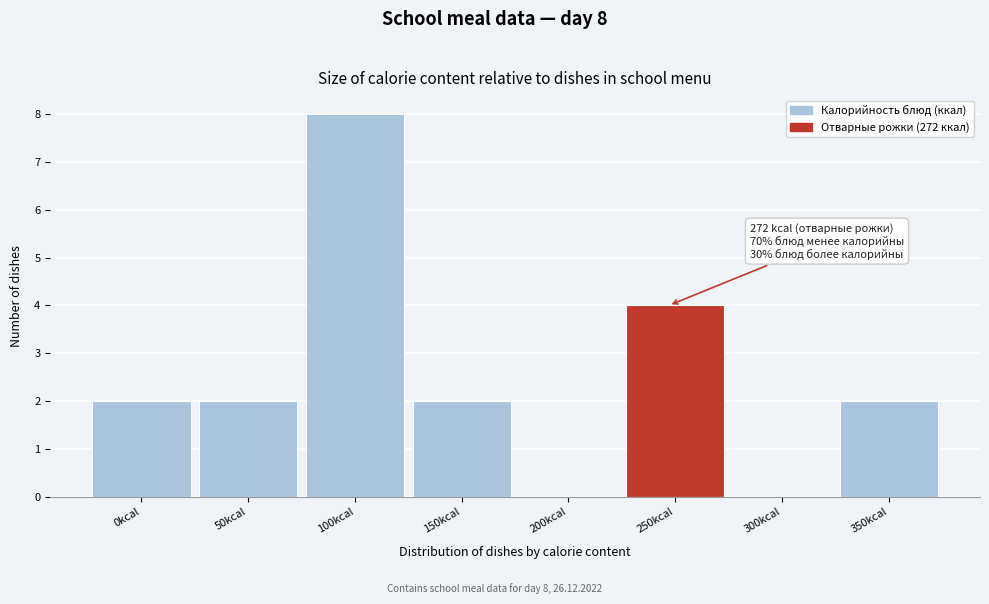

Reading left to right, extract all data points from this chart.

0kcal=2	50kcal=2	100kcal=8	150kcal=2	200kcal=0	250kcal=4	300kcal=0	350kcal=2